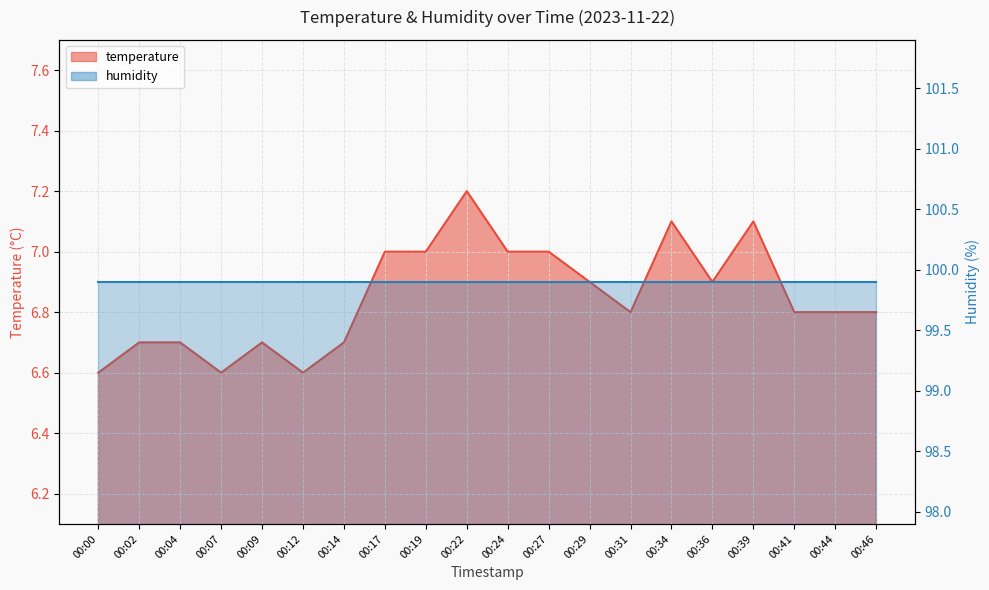

Where is the data nearest to the value 6?

00:00